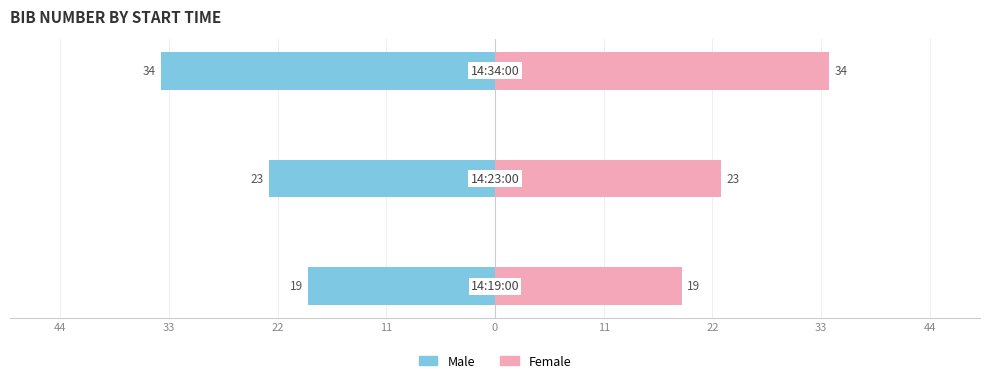

What is the difference between the Female values at 33 and 22?

11